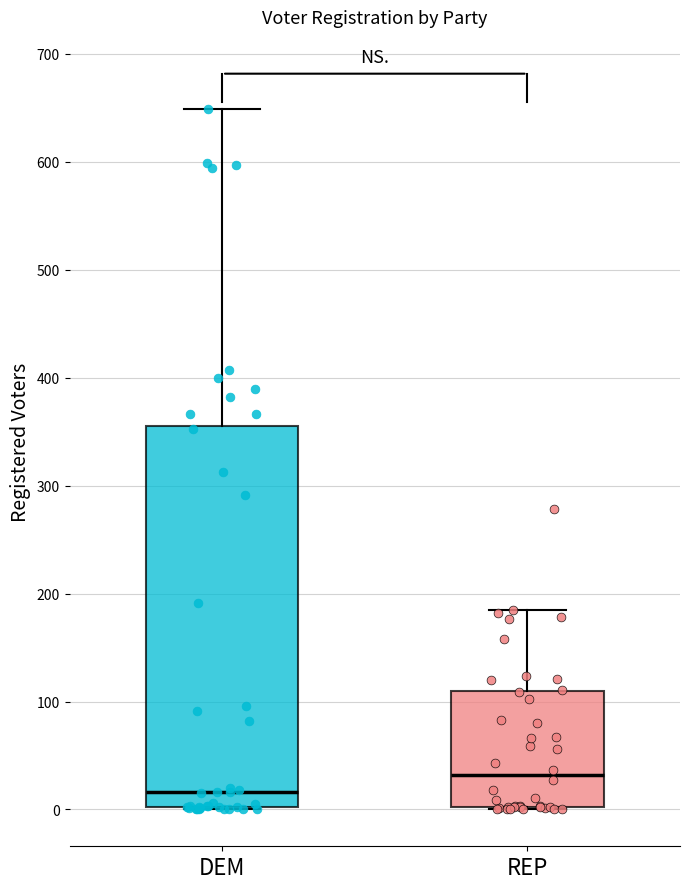

Which box is the tallest, from its lower edge to its upper edge?

DEM